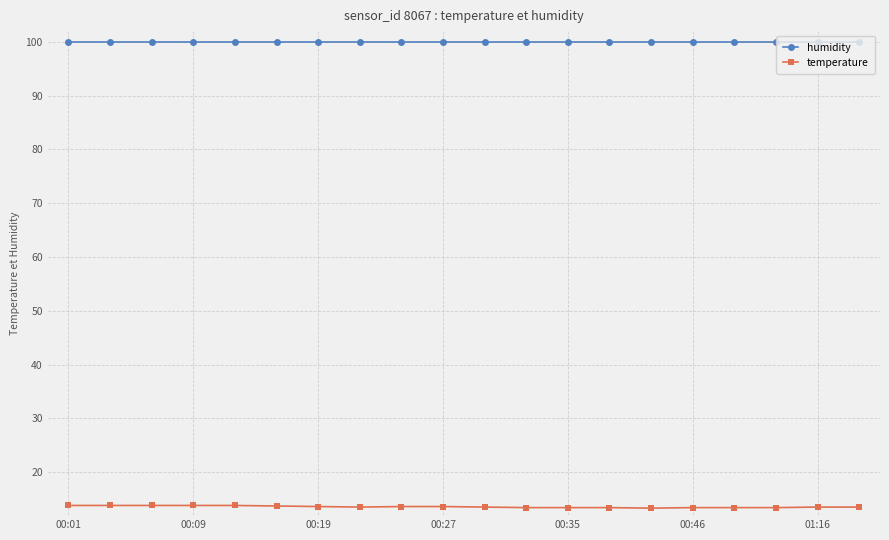

True or false: temperature and humidity intersect in this chart.

False